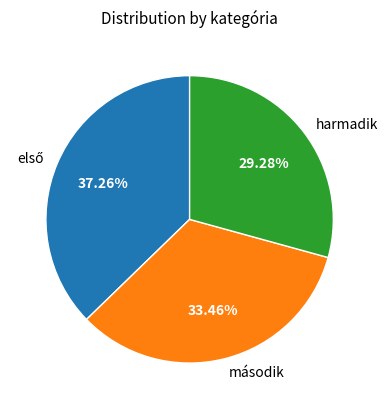

To the nearest percent, what is the difference between the largest and smallest slice percentages?

8%